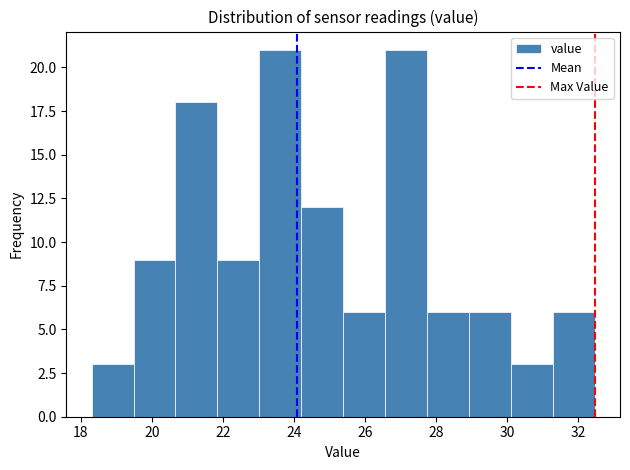

Reading left to right, list every bar in this chart as the range it spans on the x-axis followed by its height. Neither the bar edges nor the heights are printed on the chart, so give them approximately, as read against the axes.

18.4 to 19.4: 3
19.4 to 20.6: 9
20.6 to 21.8: 18
21.8 to 23.0: 9
23.0 to 24.2: 21
24.2 to 25.4: 12
25.4 to 26.6: 6
26.6 to 27.8: 21
27.8 to 29.0: 6
29.0 to 30.2: 6
30.2 to 31.2: 3
31.2 to 32.4: 6